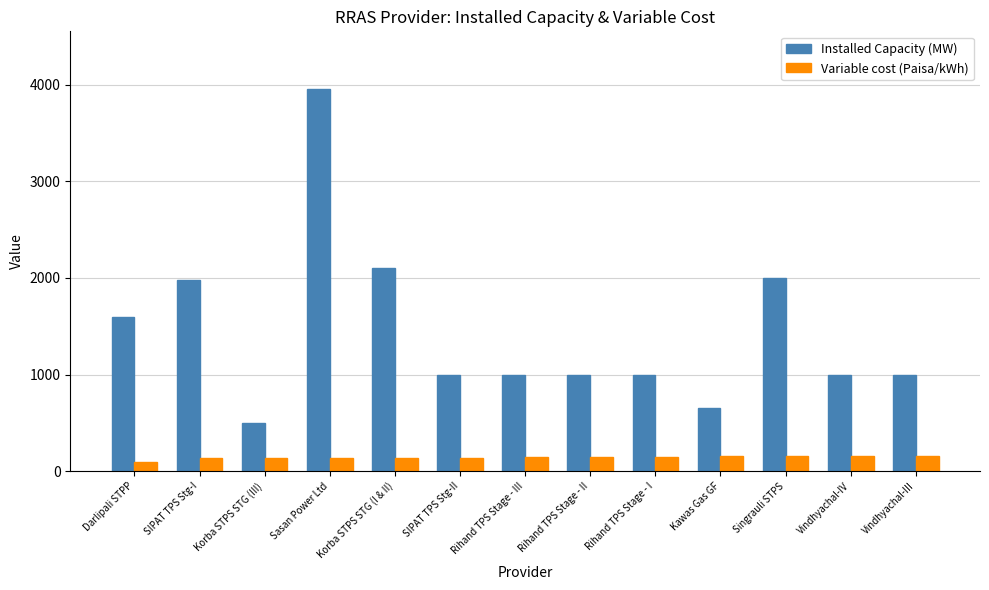

Does the chart contain stacked bars?

No